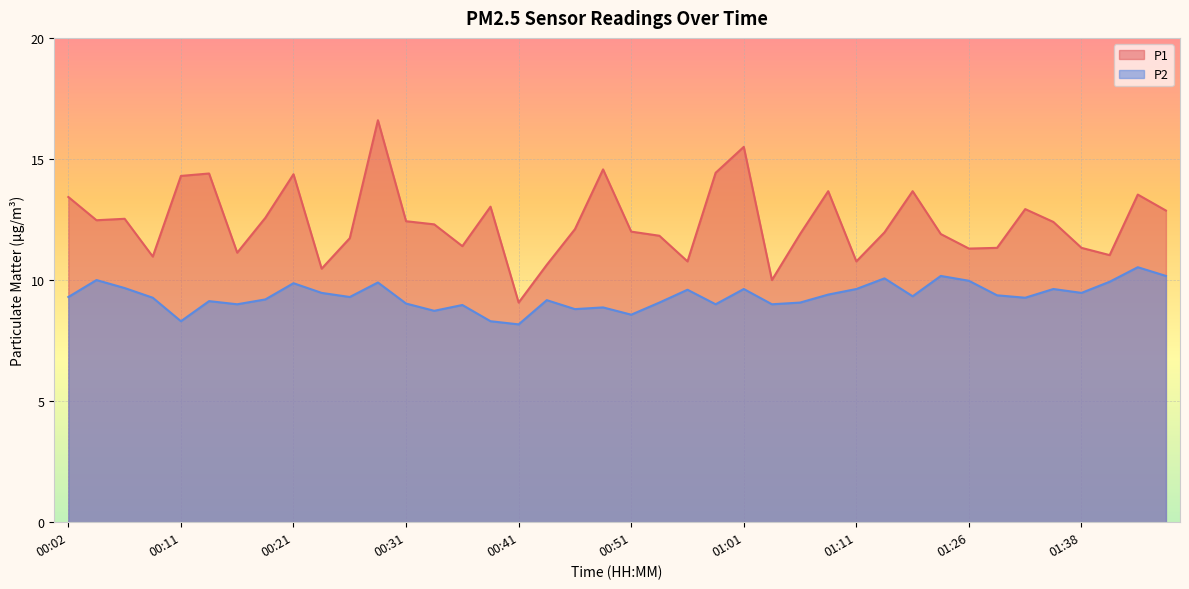

What is the average value of the P2 series?

9.3